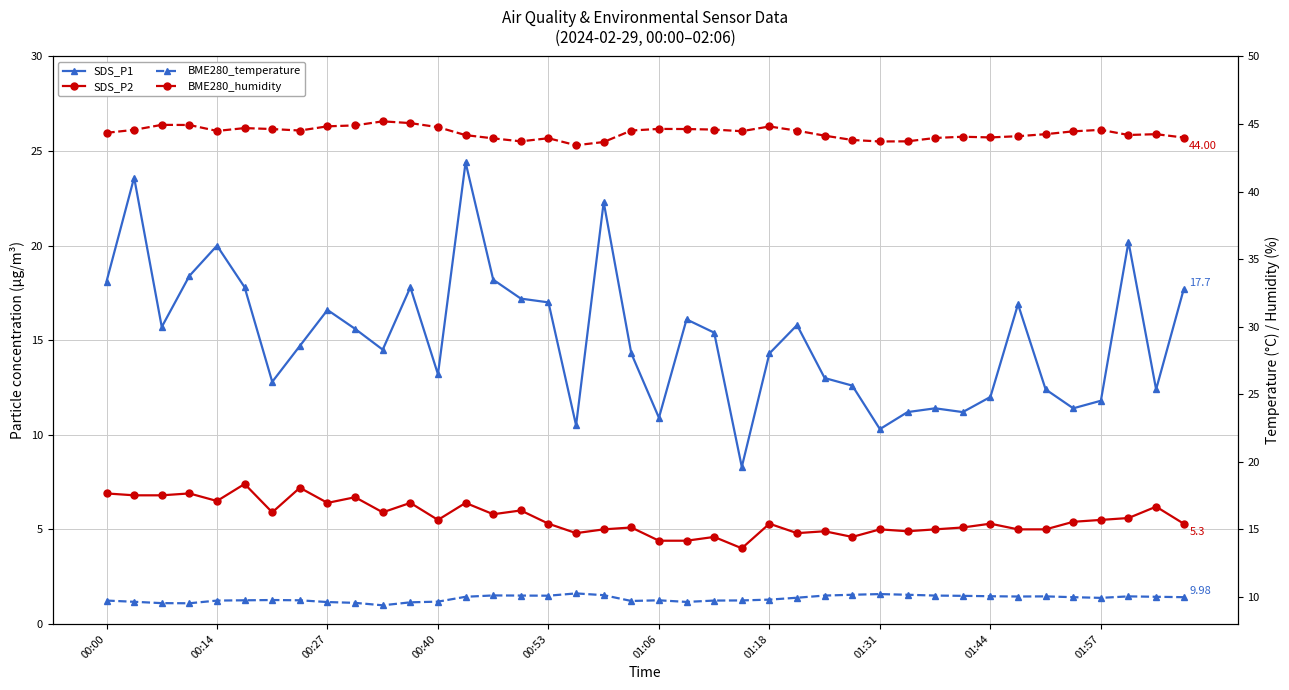

Does the chart have visible grid lines?

Yes